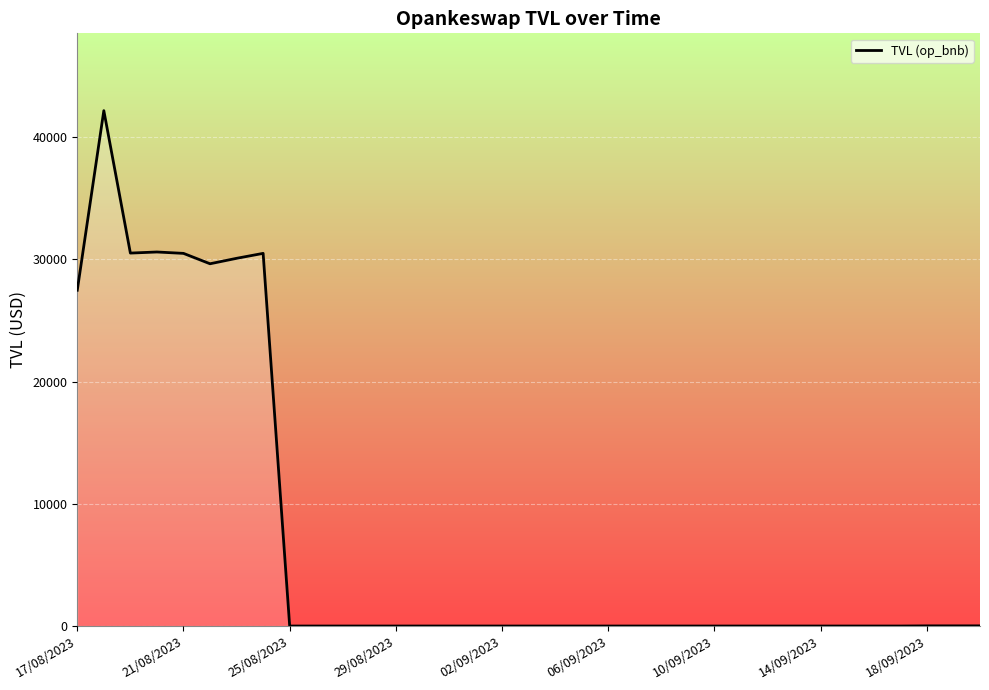

What is the difference between the maximum and minimum values?

42144.9